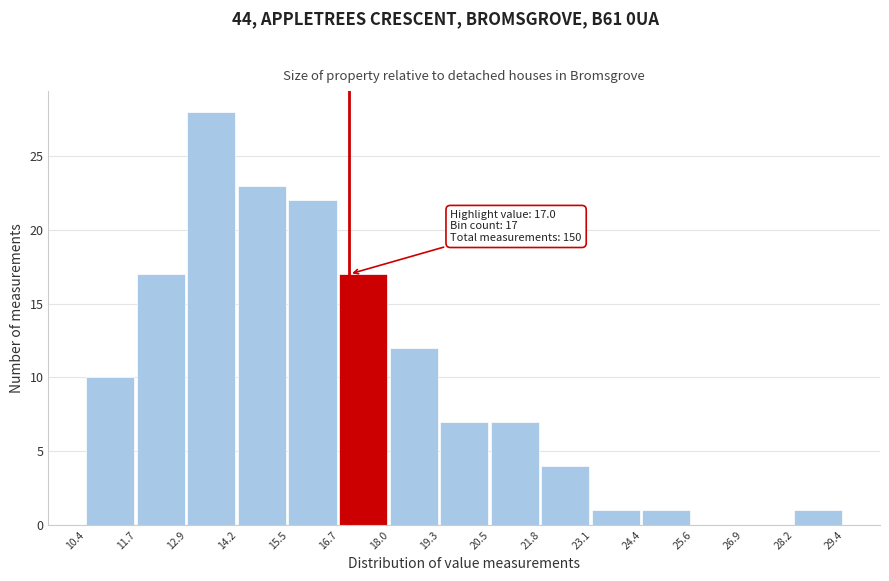

Over which range of the x-axis is the bar tallest?

12.9 to 14.2